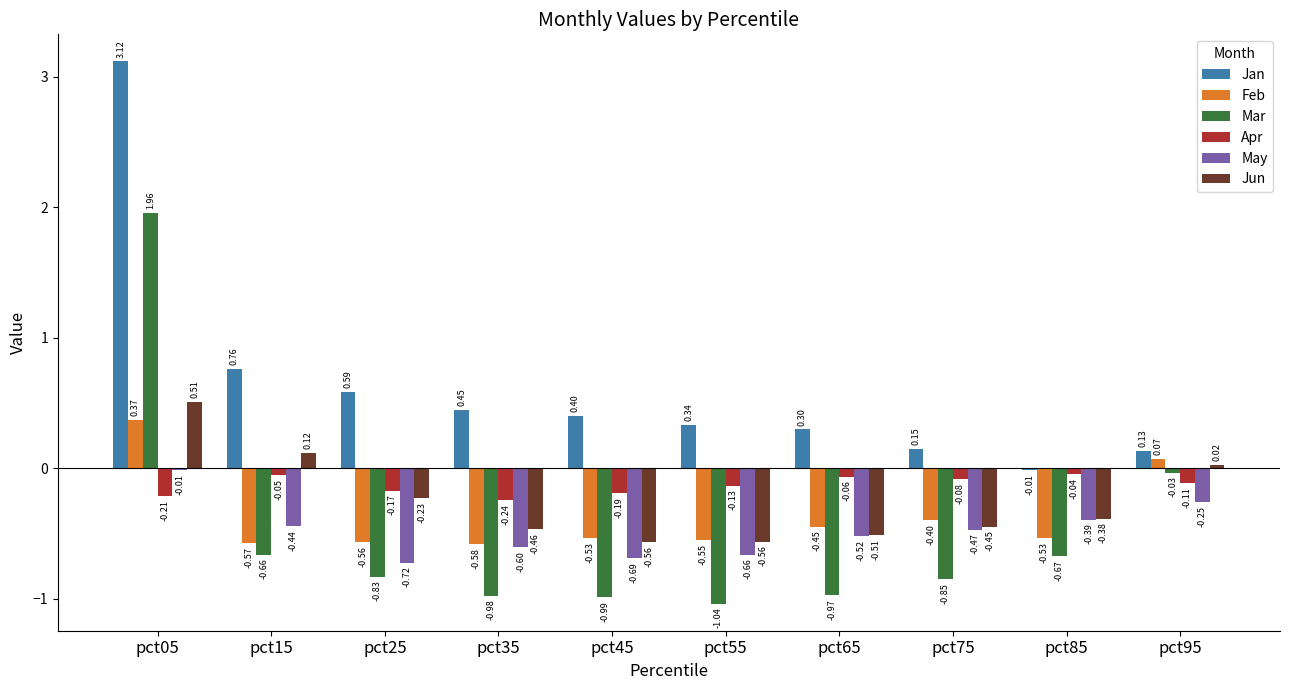

Where does the Mar series first go above 0?

pct05